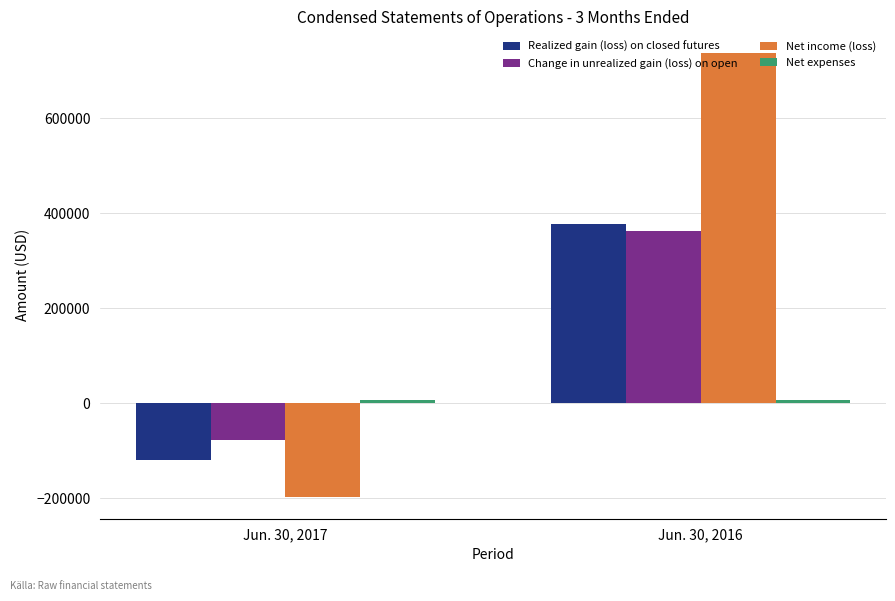

Which series has the largest range (max minus min)?

Net income (loss)